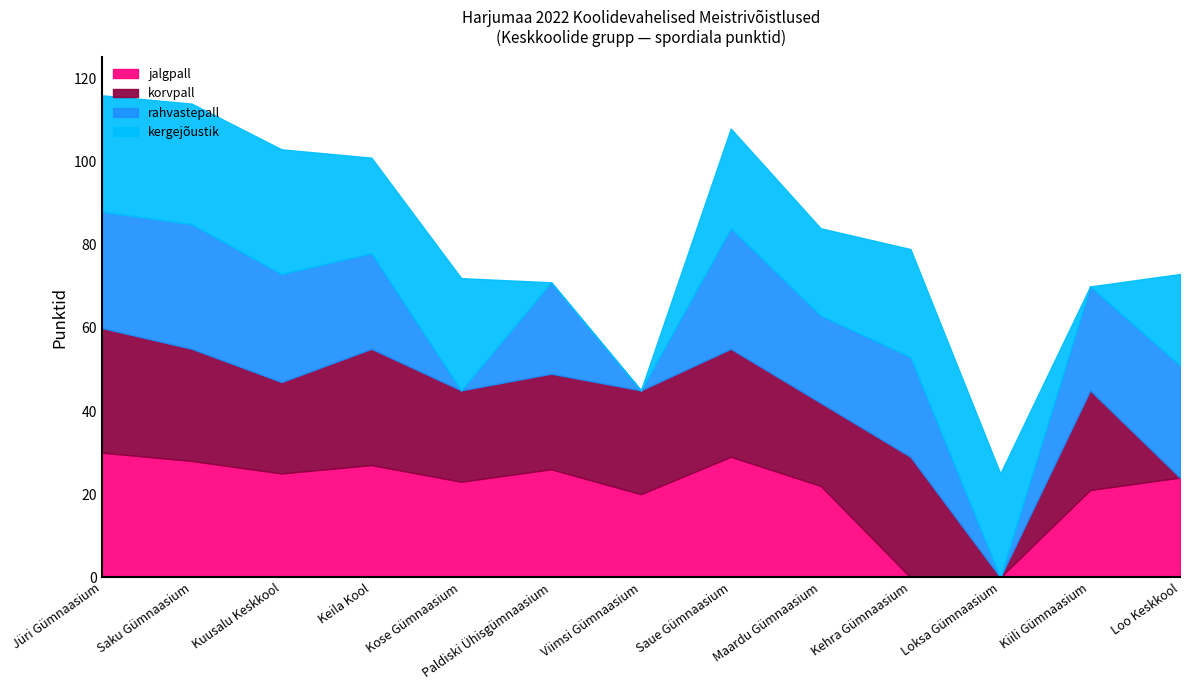

Is it true that rahvastepall equals 18 at Loo Keskkool?

False